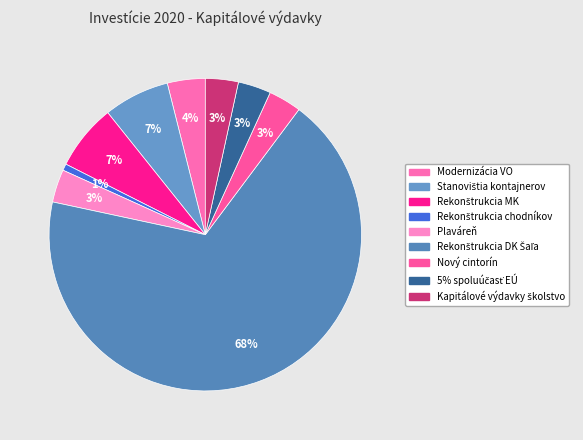

To the nearest percent, what is the difference between the Stanovištia kontajnerov and Rekonštrukcia DK Šaľa slice percentages?

61%